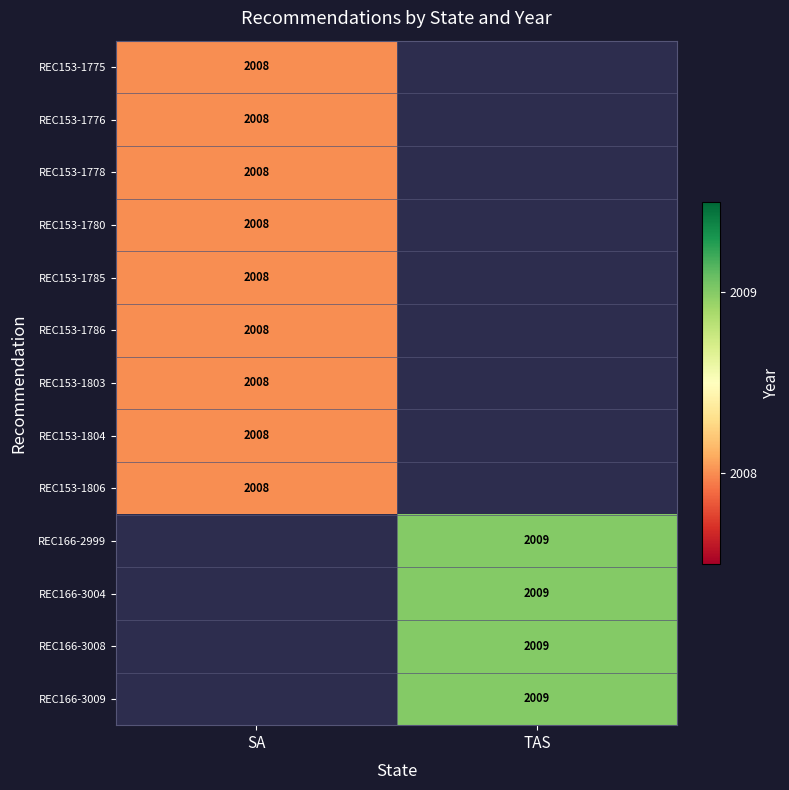

The value of REC153-1803 at SA is 3375. True or false?

False